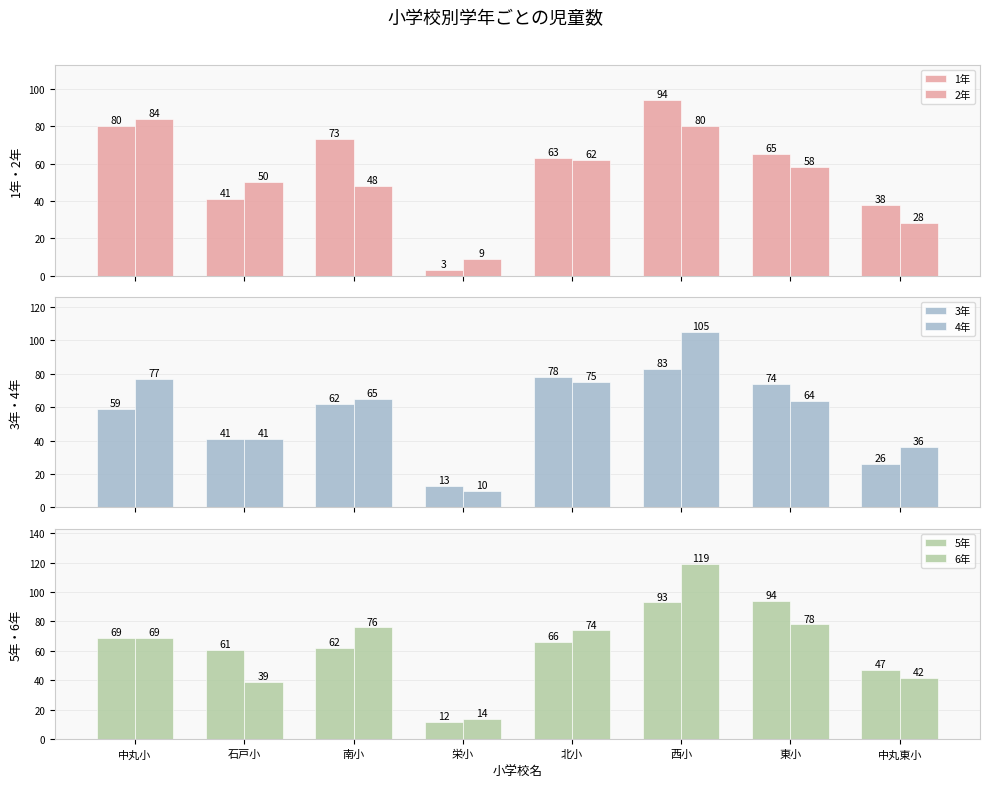

Is the value of 6年 at 中丸小 greater than the value of 4年 at 西小?

No